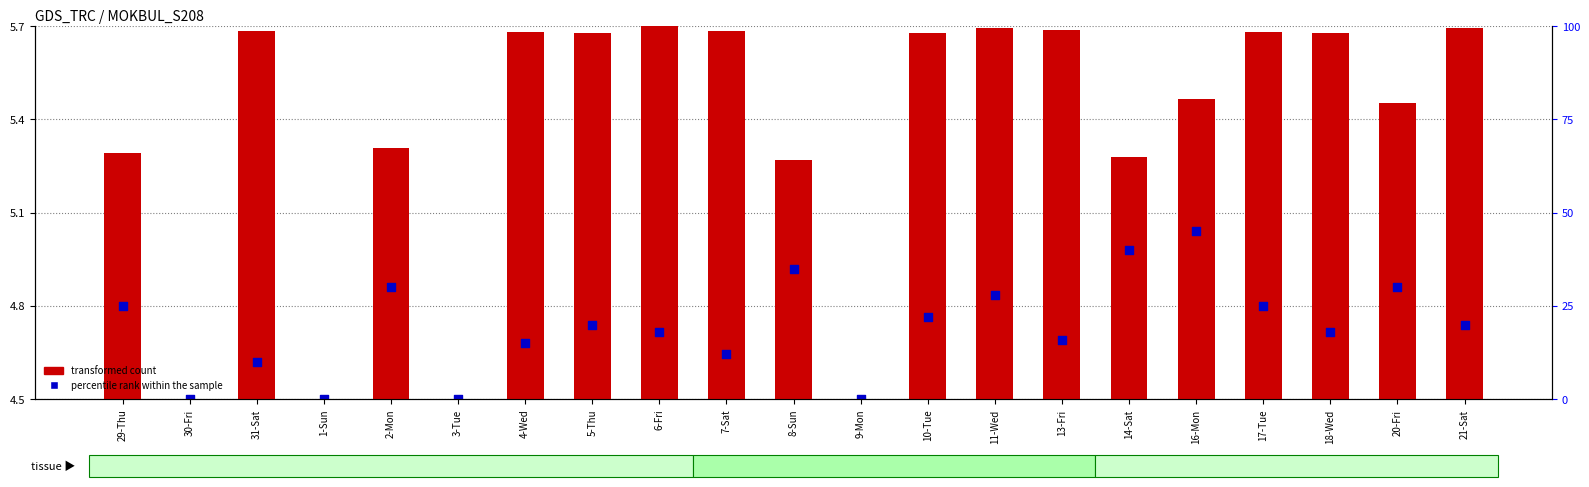

What are all the series names shown in the legend?

transformed count, percentile rank within the sample